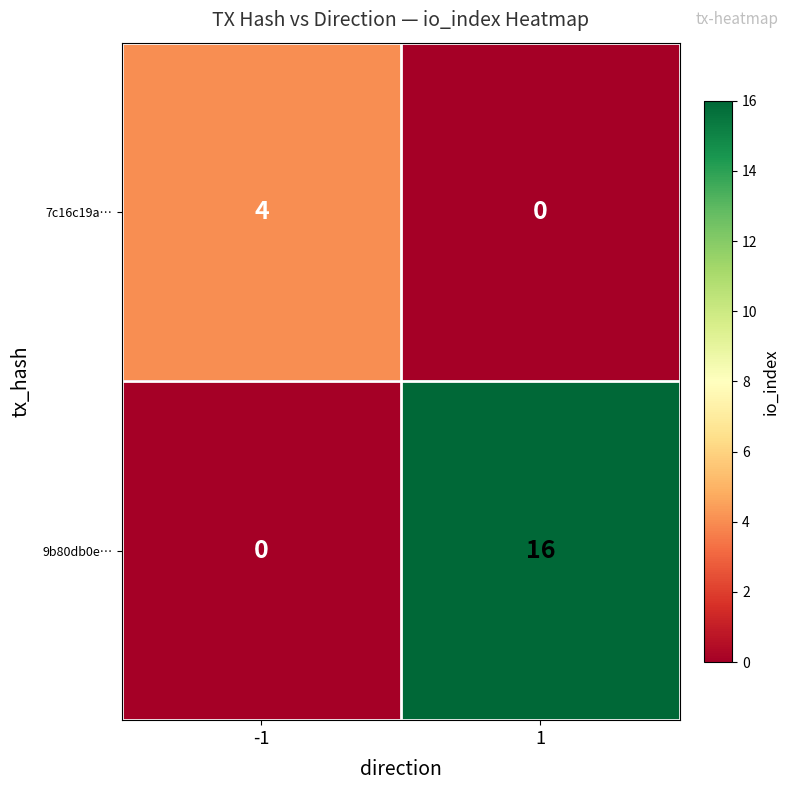

The 7c16c19a… series shows 7 at -1. True or false?

False